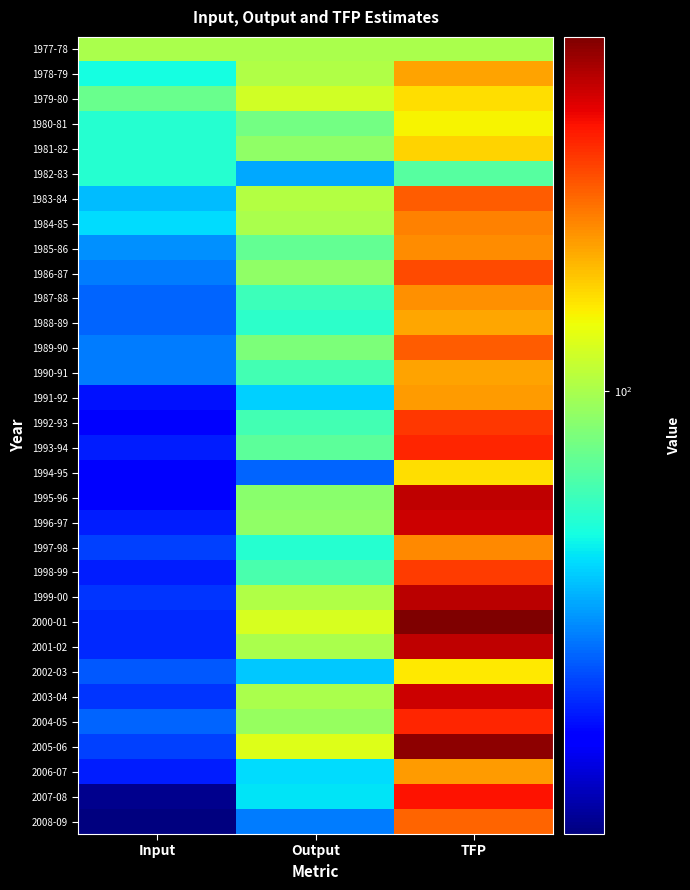

Between Output and TFP, which is larger?

Output